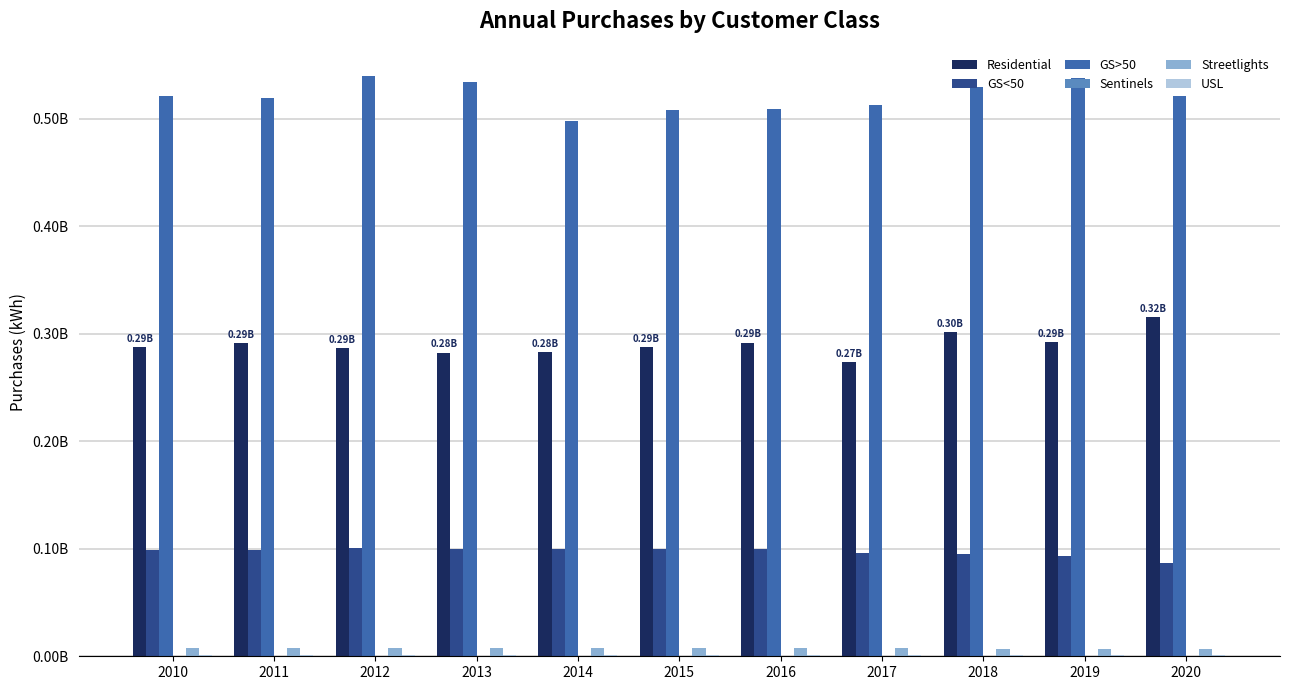

What is the total value across all series at 2020?

933148228